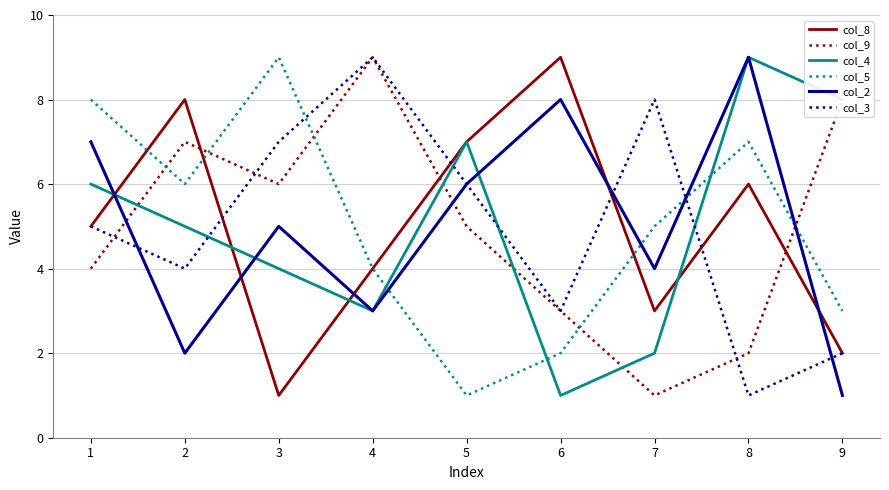

True or false: col_2 and col_9 intersect in this chart.

True